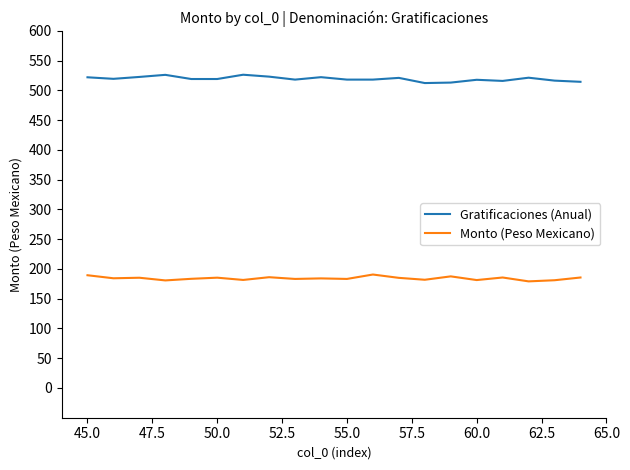

List the series in order of their peak value, lowest first.

Monto (Peso Mexicano), Gratificaciones (Anual)